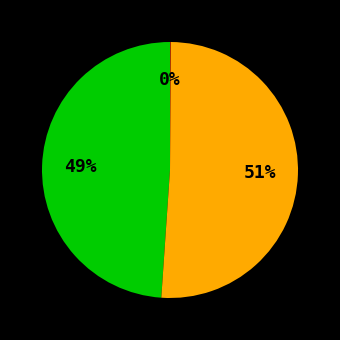

To the nearest percent, what is the average slice percentage?

33%